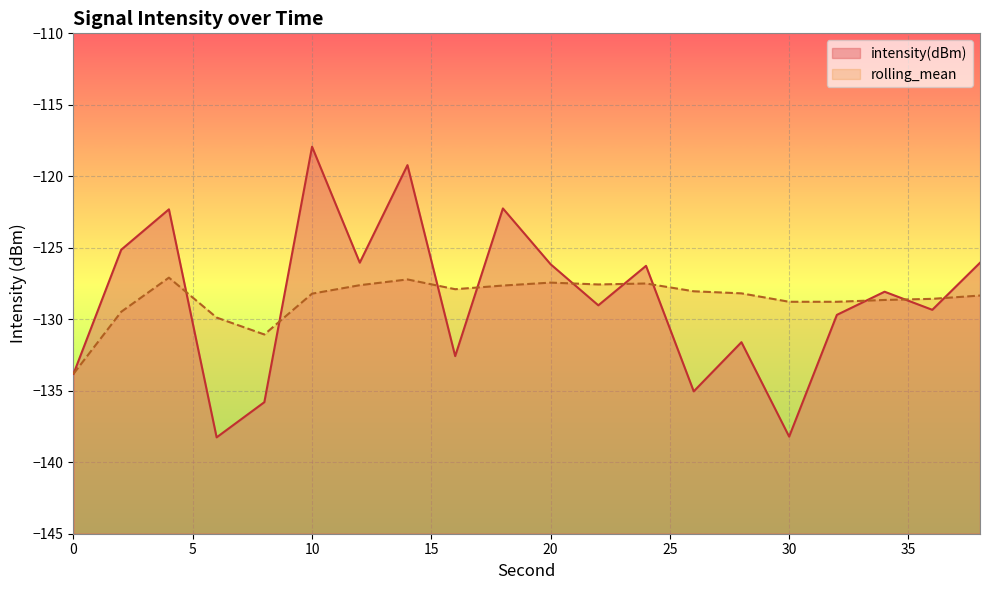

What is the sum of all rolling_mean values?

-2571.7